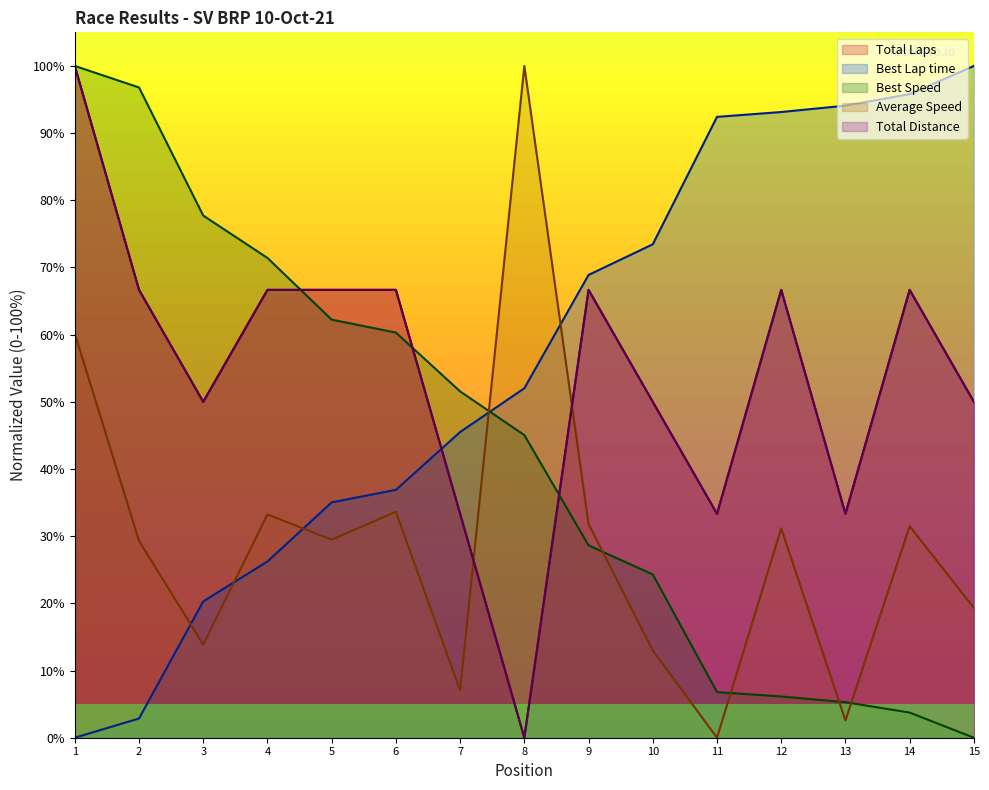

Count the number of data series in this chart.

5